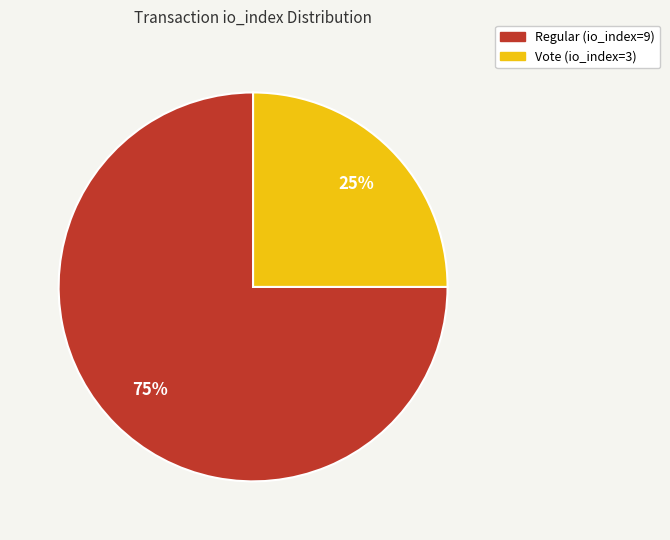

Does Vote (io_index=3) account for over 50% of the chart?

No